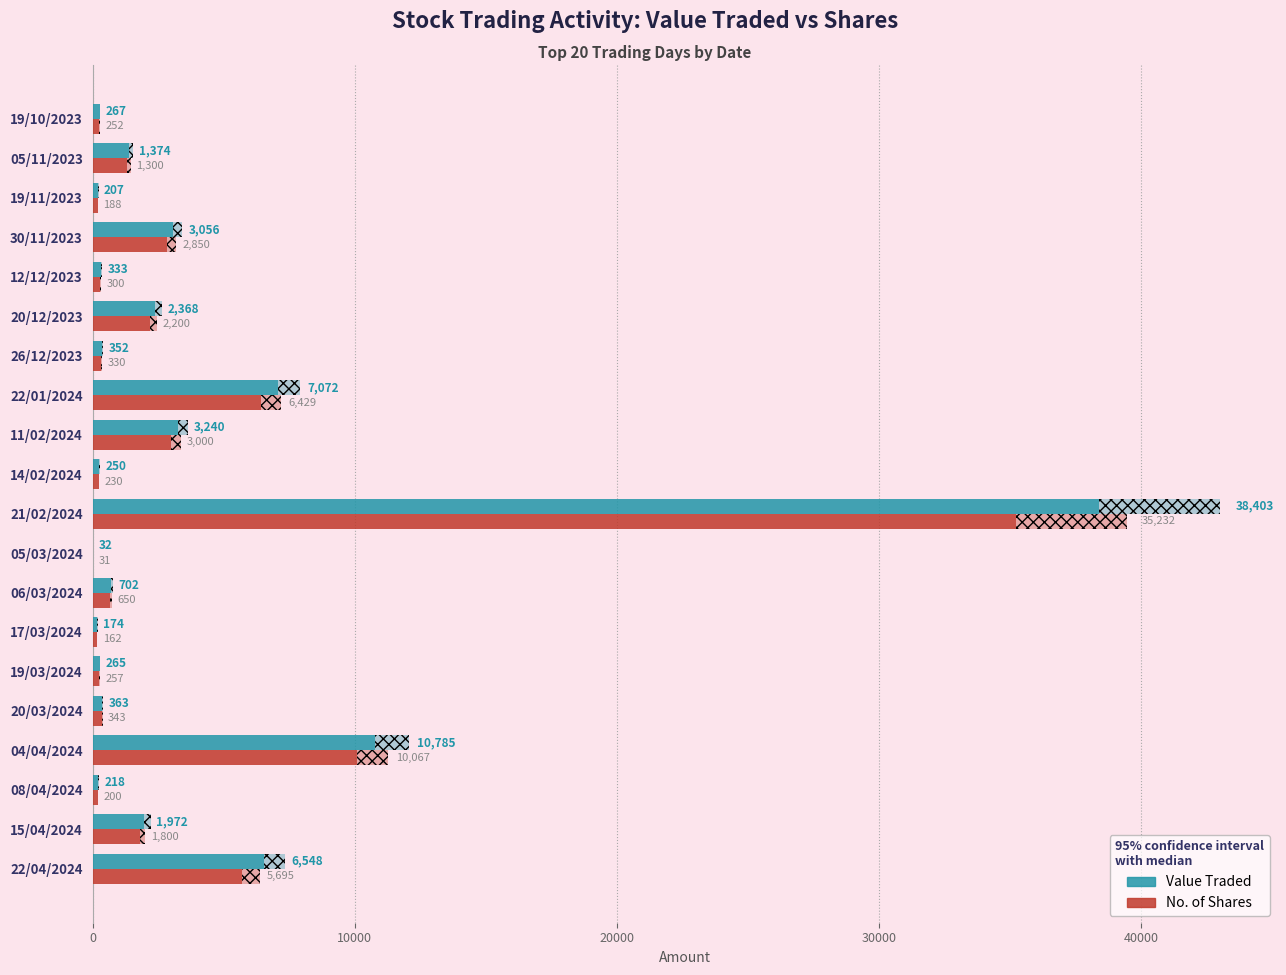

How many bars are there in each group?

2